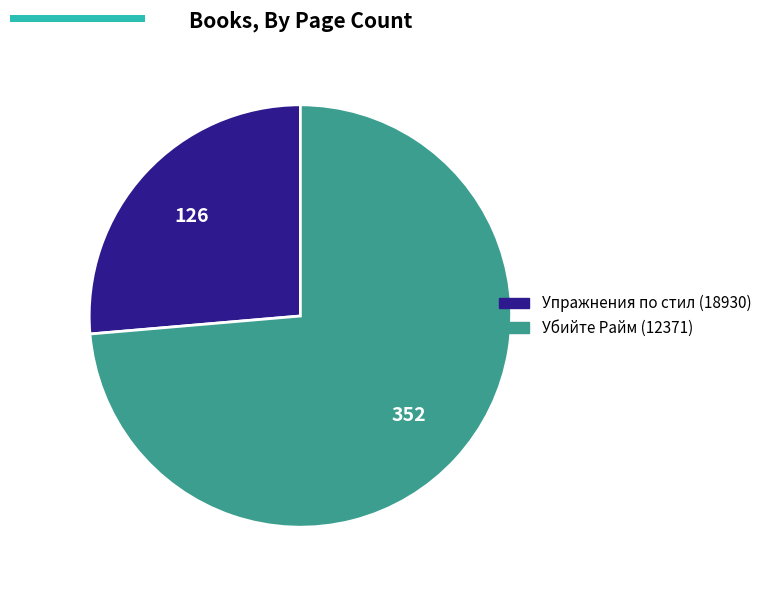

Which category has the smallest portion of the pie?

Упражнения по стил (18930)